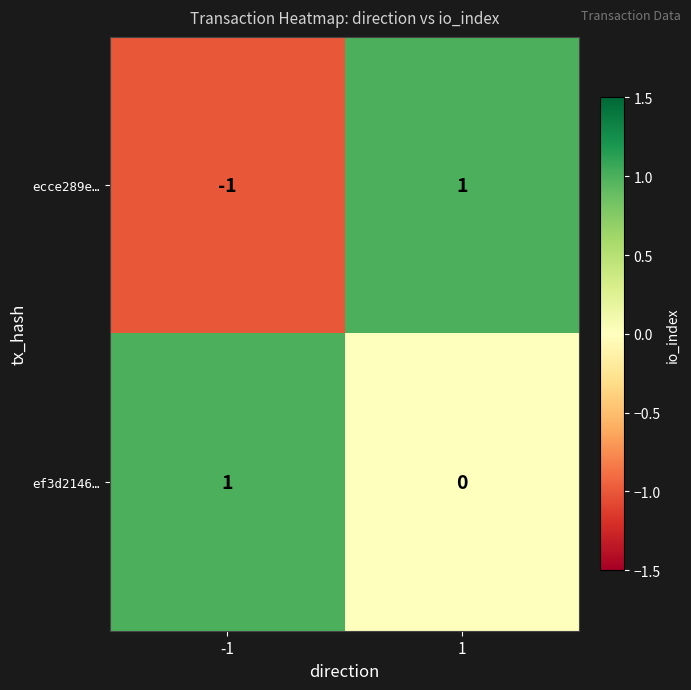

The ecce289e… series shows 1 at 1. True or false?

True